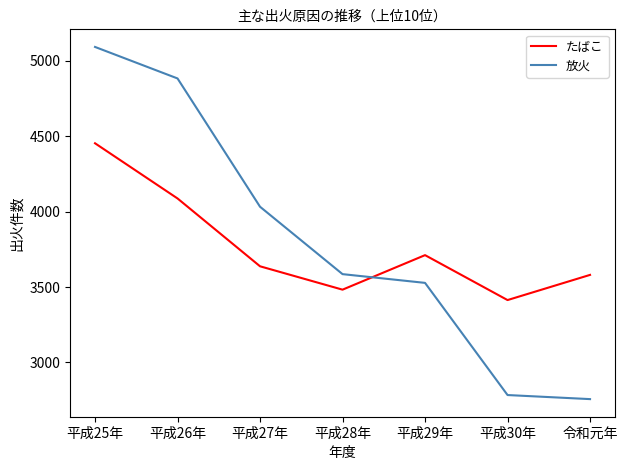

Which series ends up on top after the final intersection of 放火 and たばこ?

たばこ